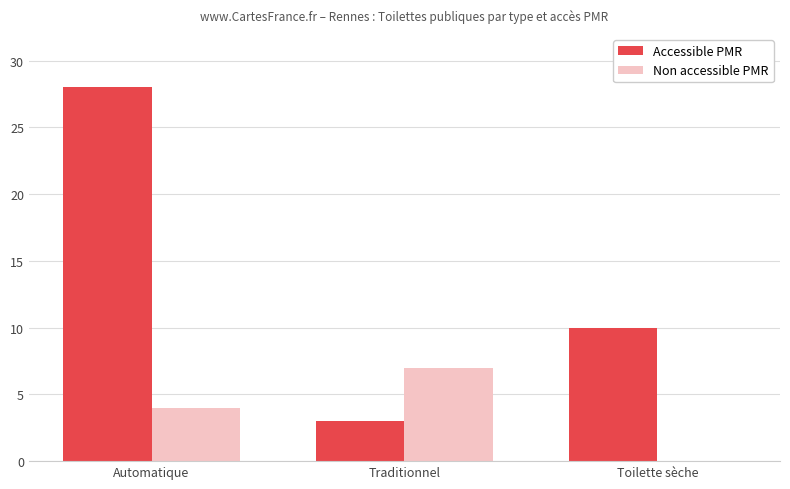

How many distinct data groups are displayed?

2